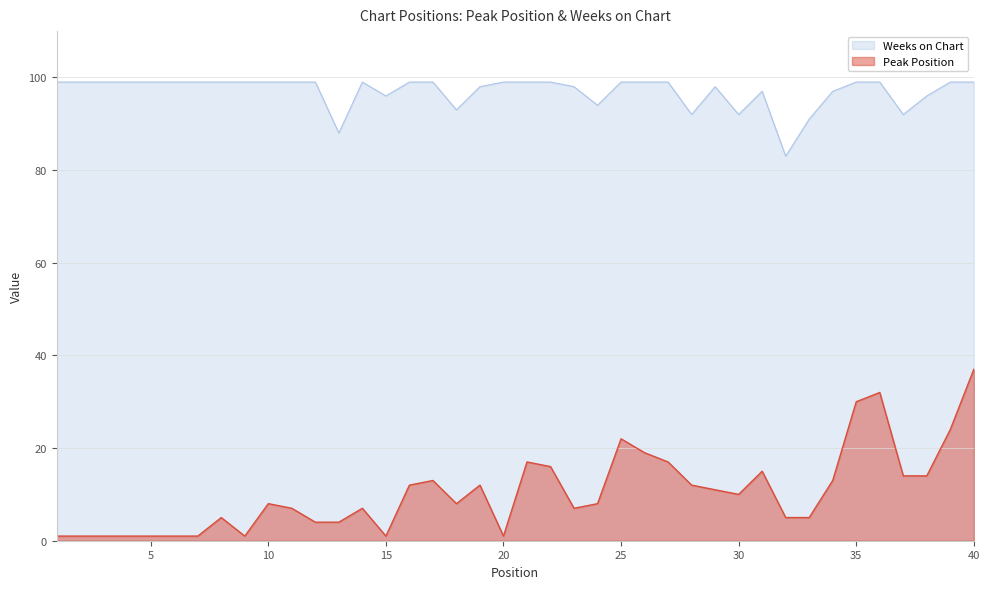

What is the average value of the Peak Position series?

10